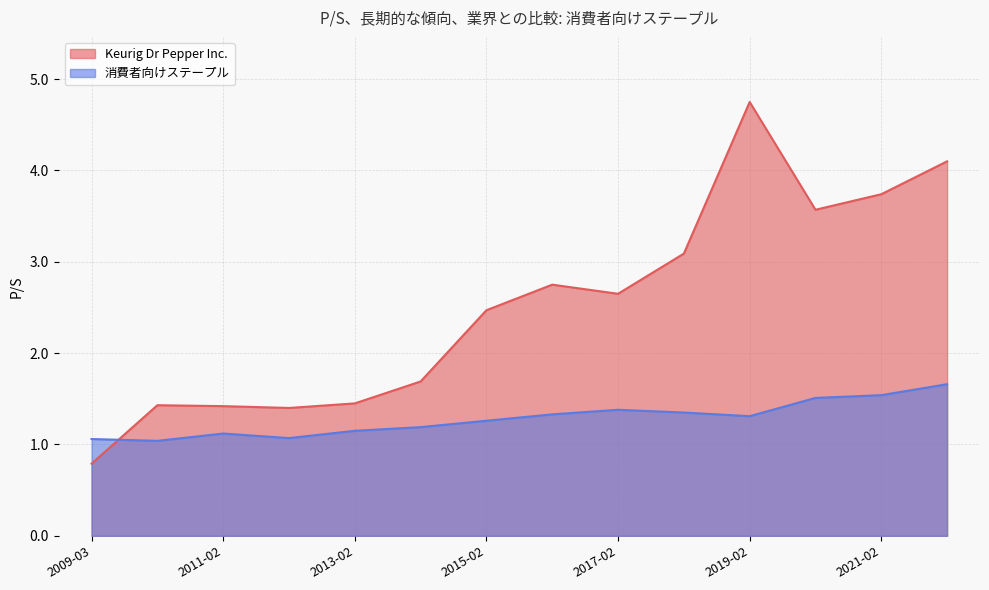

True or false: Keurig Dr Pepper Inc. has more than 2 interior local peaks.

True